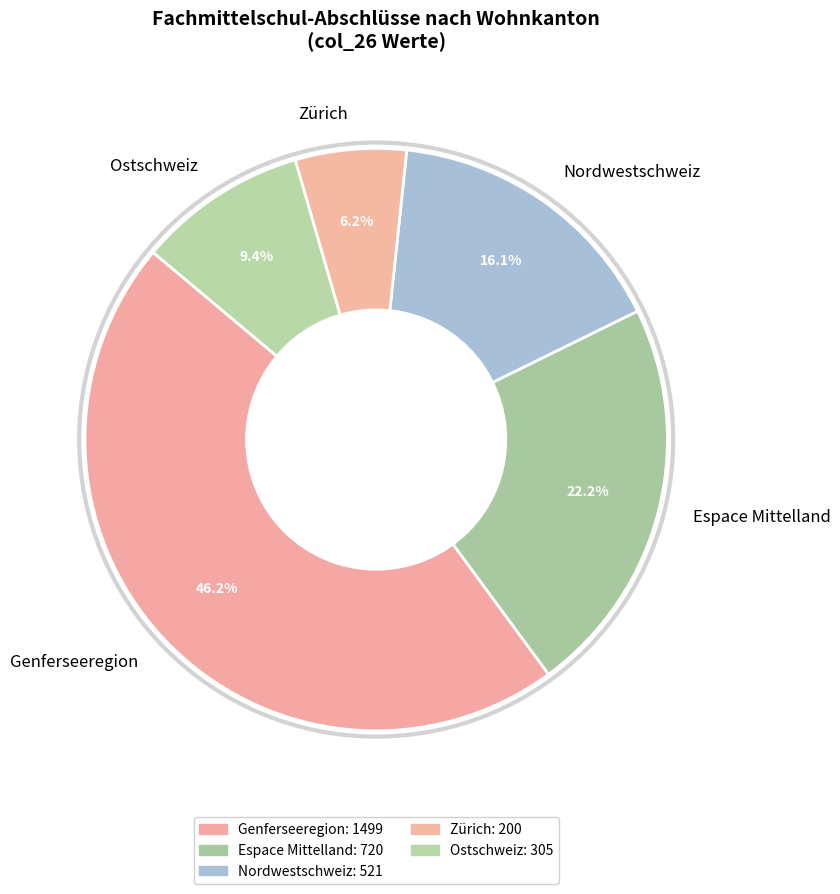

Combined, do Zürich and Ostschweiz account for over 50%?

No